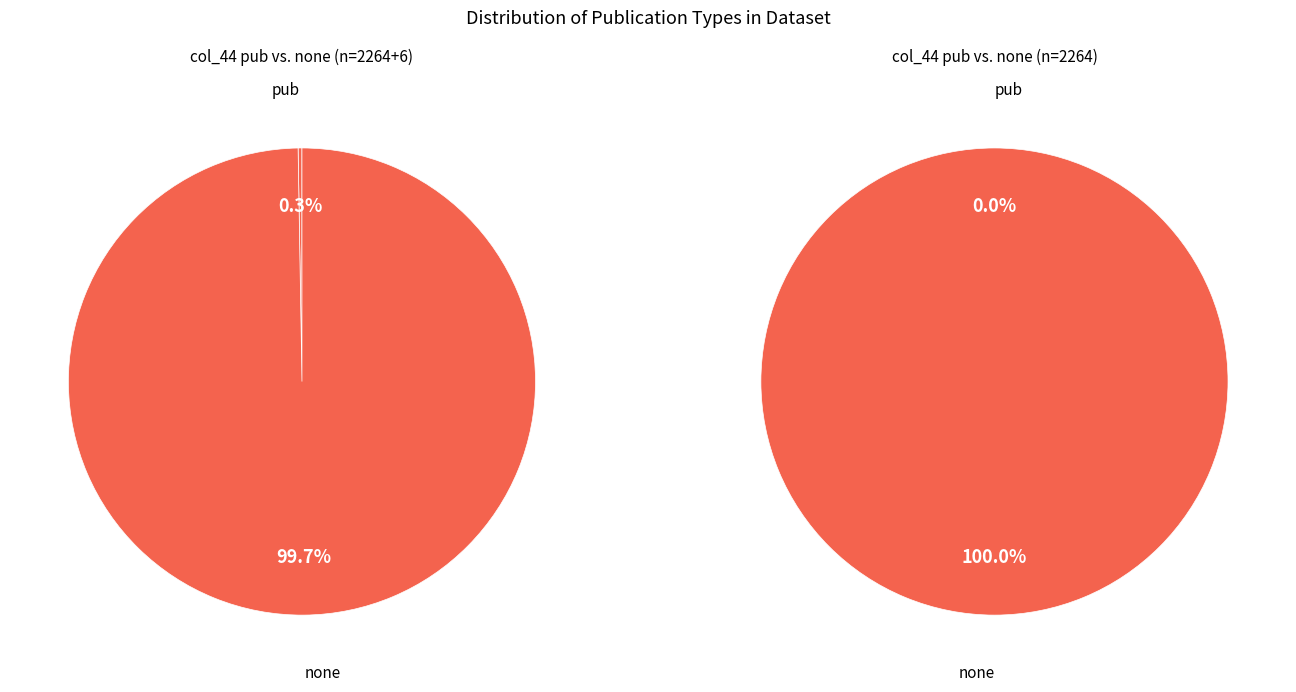

Combined, do pub and none account for over 50%?

Yes